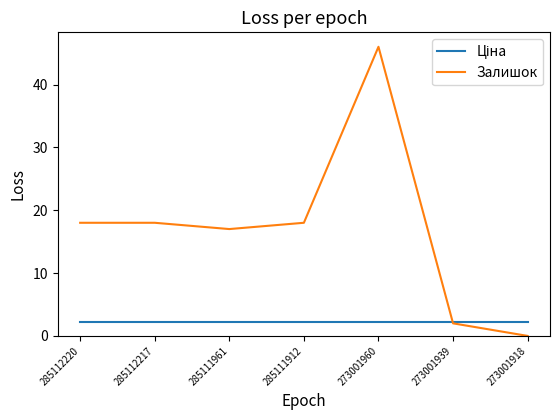

What is the maximum value shown in the chart?

46.0